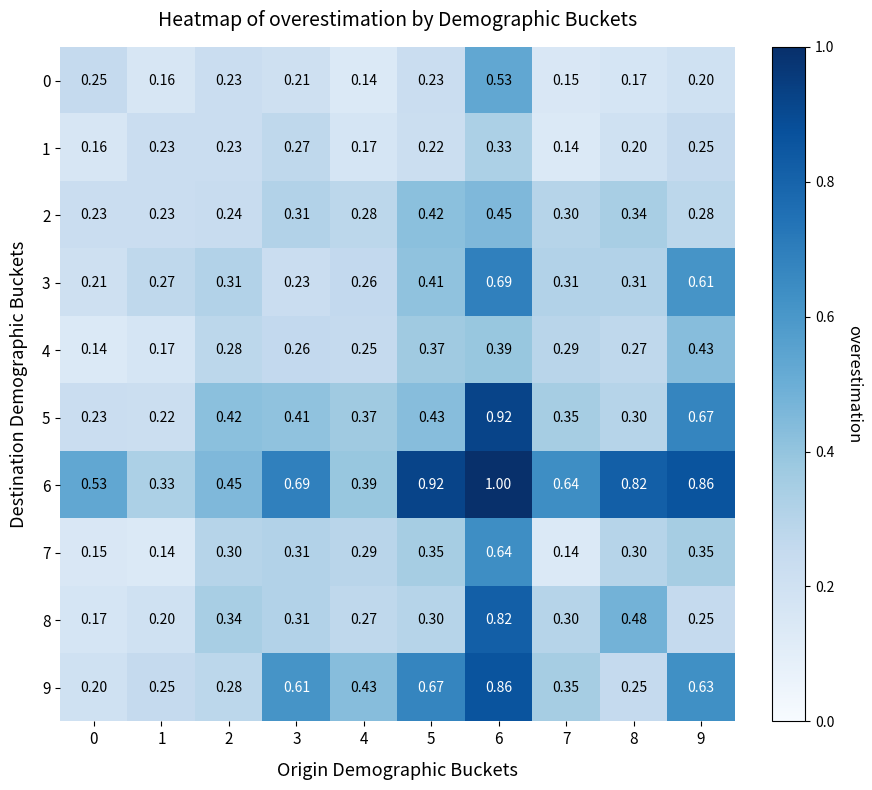

List the series in order of their peak value, lowest first.

1, 4, 2, 0, 7, 3, 8, 9, 5, 6